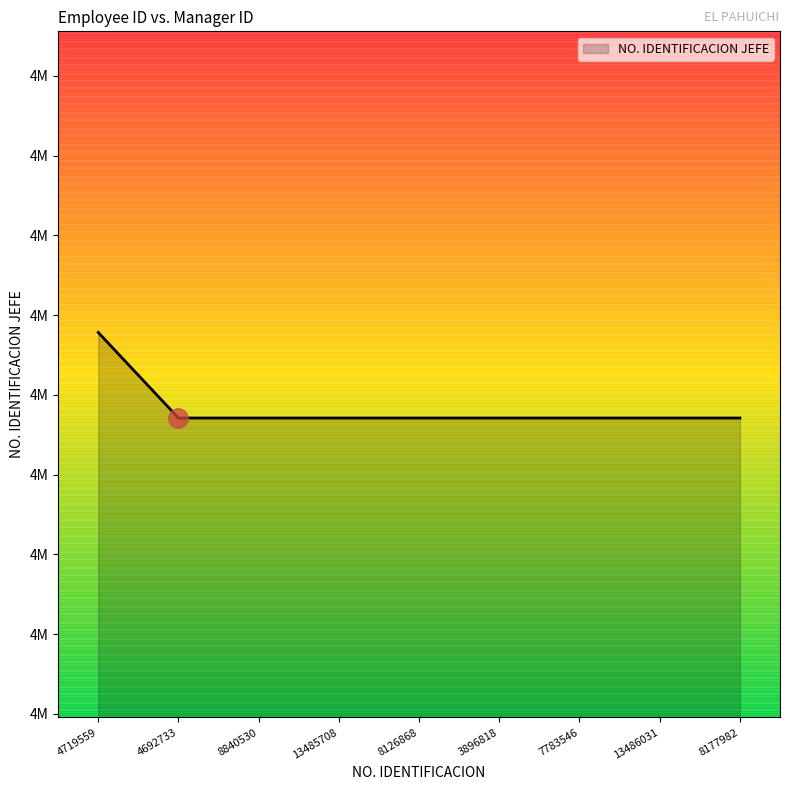

What position from the right is 8126868?

5